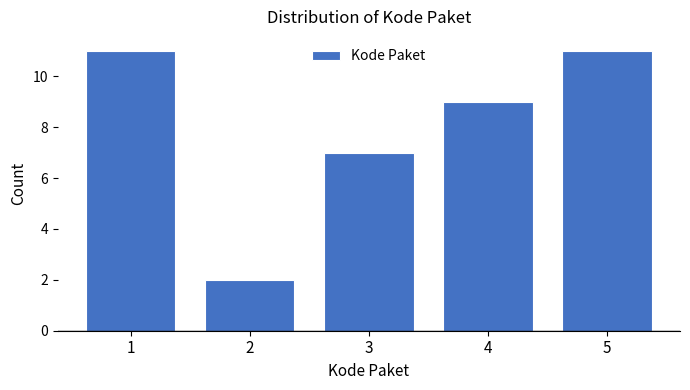

Reading left to right, list all the values displayed in this chart.

11	2	7	9	11